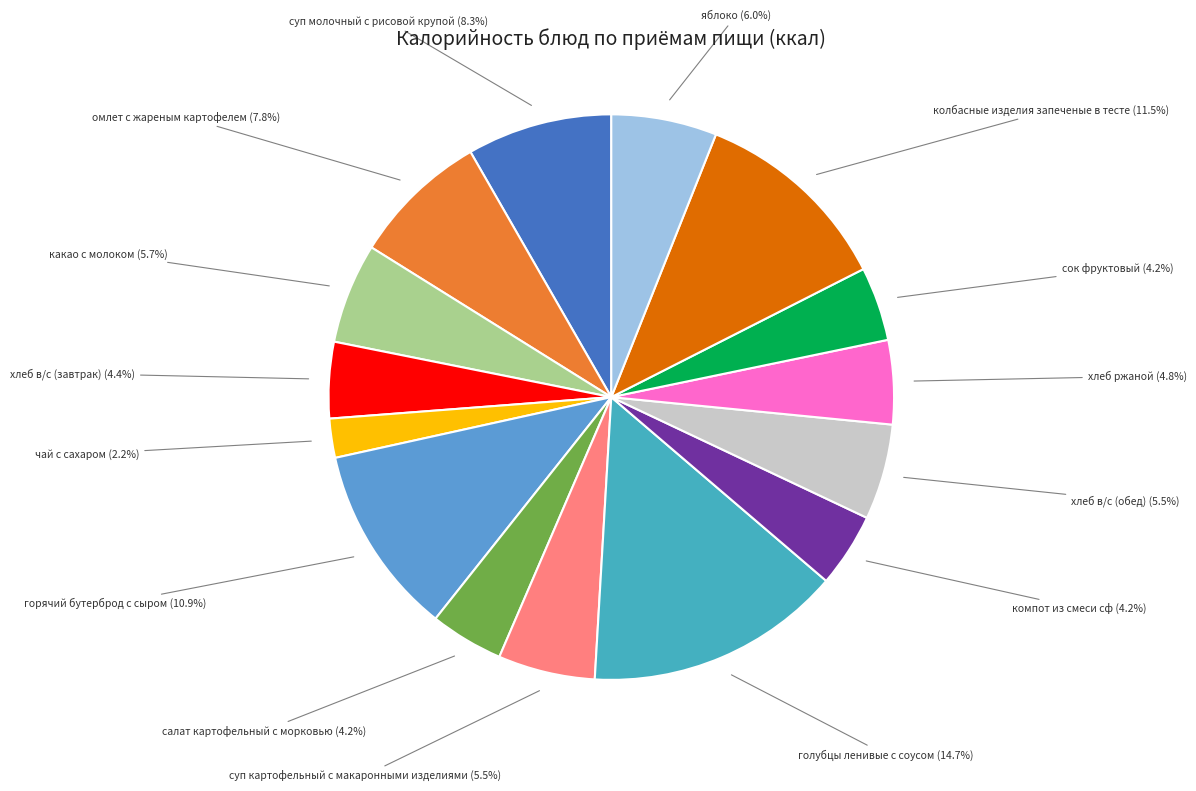

The яблоко slice represents 6% of the pie. True or false?

True